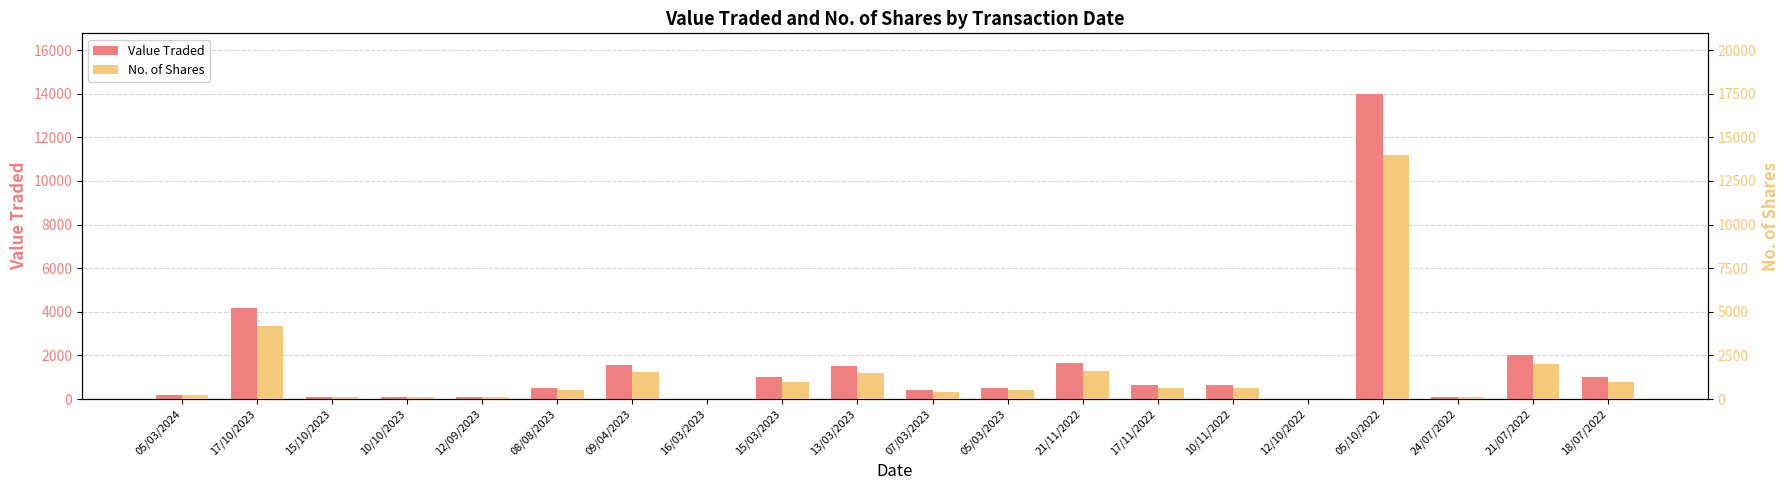

Reading left to right, what are all the values shown in this chart?

Value Traded: 05/03/2024=205	17/10/2023=4190	15/10/2023=100	10/10/2023=103	12/09/2023=100	08/08/2023=494	09/04/2023=1545	16/03/2023=10	15/03/2023=1000	13/03/2023=1500	07/03/2023=403	05/03/2023=520	21/11/2022=1634	17/11/2022=631	10/11/2022=635	12/10/2022=19	05/10/2022=13974	24/07/2022=104	21/07/2022=2013	18/07/2022=1000
No. of Shares: 05/03/2024=205	17/10/2023=4190	15/10/2023=100	10/10/2023=103	12/09/2023=100	08/08/2023=494	09/04/2023=1545	16/03/2023=10	15/03/2023=1000	13/03/2023=1500	07/03/2023=403	05/03/2023=520	21/11/2022=1634	17/11/2022=631	10/11/2022=635	12/10/2022=19	05/10/2022=13974	24/07/2022=104	21/07/2022=2013	18/07/2022=1000